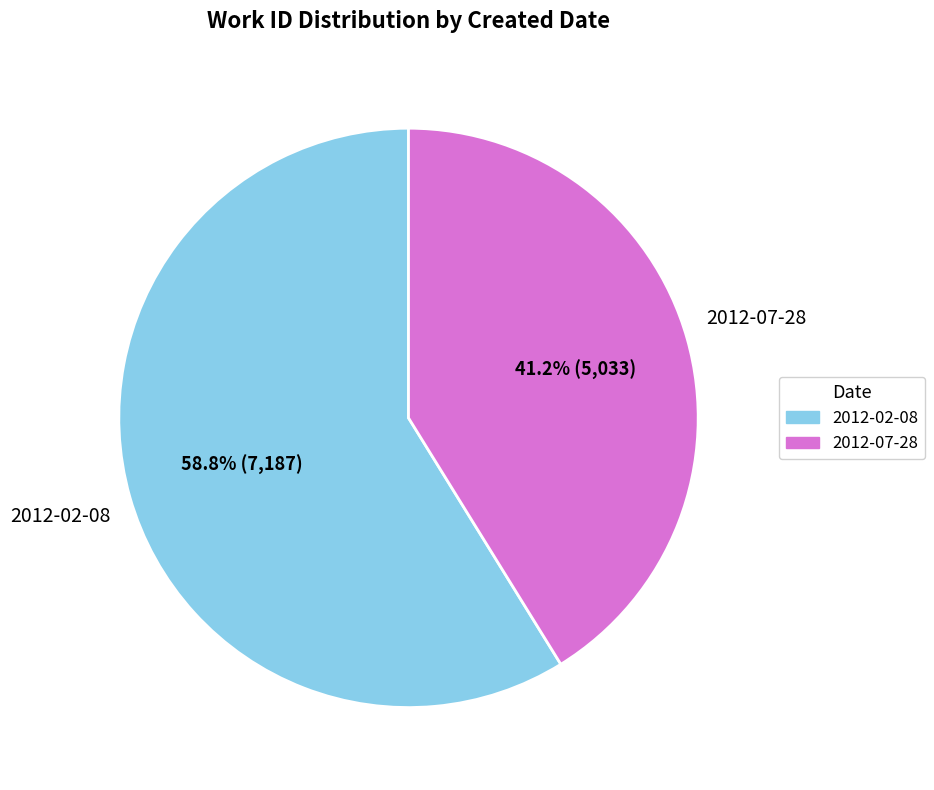

To the nearest percent, what is the difference between the 2012-02-08 and 2012-07-28 slice percentages?

18%